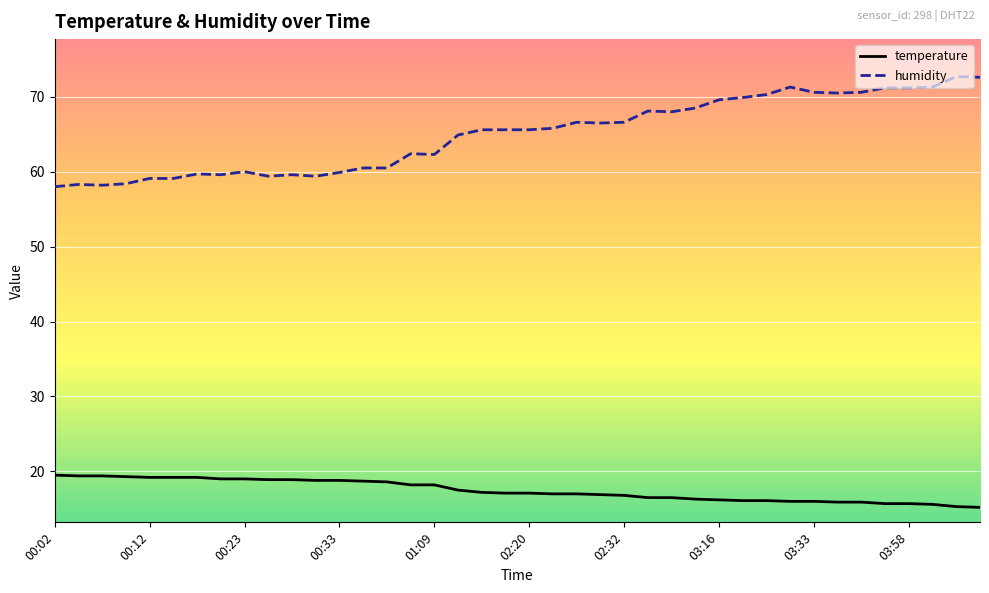

What is the sum of all temperature values?

697.9